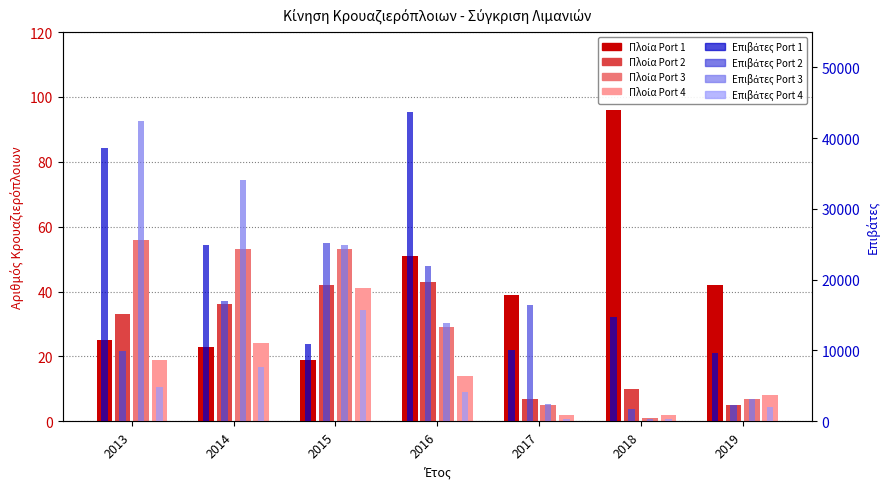

Between 2014 and 2019, which series saw the biggest shift?

Κρουαζιερόπλοια (Port 3)